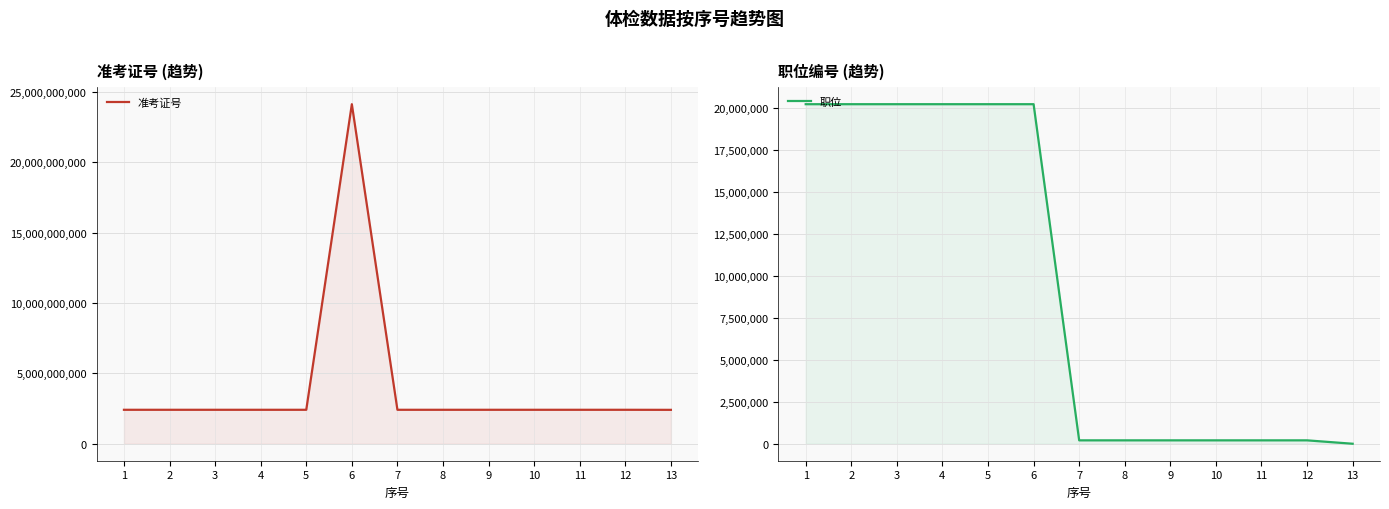

Reading right to left, what are all the values shown in this chart?

准考证号: 2407270609	2411160706	2411160701	2411160606	2411160525	2411160515	2411160514	24112311116	2411239521	2411237803	2411238823	2411239217	2411230312
职位: 0	202411	202411	202410	202409	202409	202408	20240510	20240505	20240505	20240505	20240505	20240502